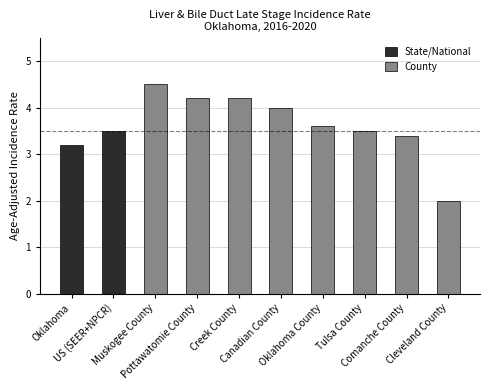

Which category has the highest value across all series?

Muskogee County